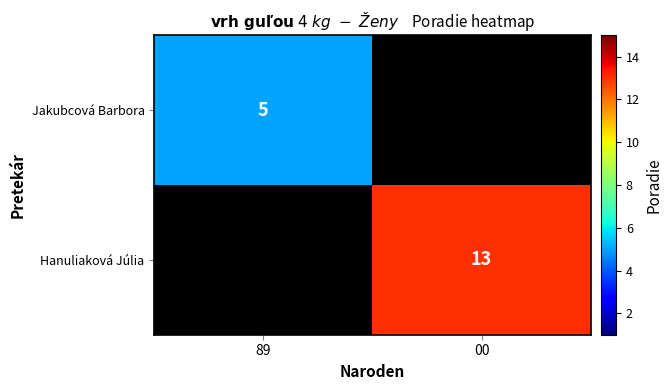

List the series in order of their peak value, lowest first.

Jakubcová Barbora, Hanuliaková Júlia